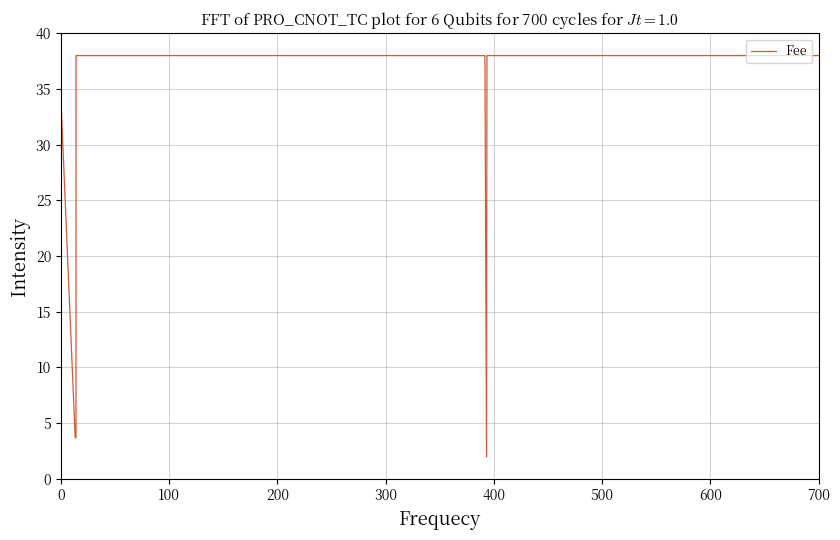

True or false: there are more than 2 points higher than both neighbors.

False